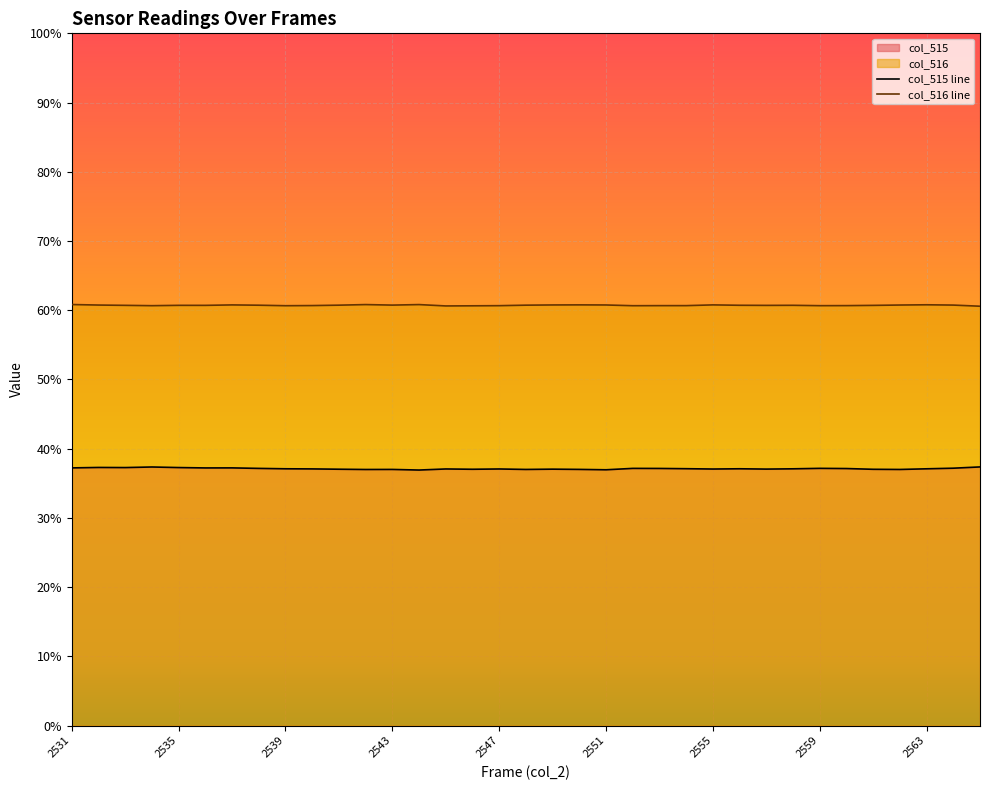

Reading left to right, list all the values displayed in this chart.

col_515 line: 24395	24437	24426	24481	24427	24392	24396	24348	24311	24299	24270	24244	24250	24192	24294	24266	24293	24249	24276	24253	24217	24349	24343	24319	24288	24312	24282	24308	24352	24334	24263	24247	24309	24367	24487
col_516 line: 39860	39812	39784	39752	39785	39783	39825	39797	39749	39763	39801	39856	39807	39856	39728	39740	39753	39801	39821	39829	39819	39749	39756	39757	39827	39791	39781	39788	39753	39758	39781	39814	39837	39809	39701